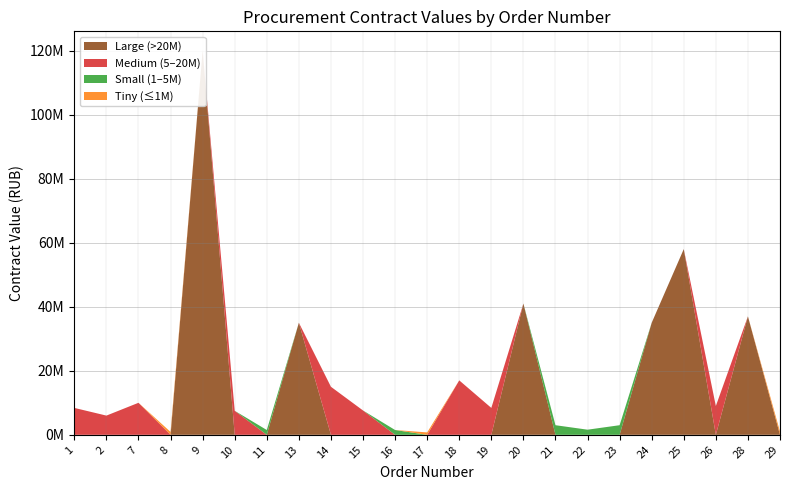

Reading left to right, transcribe all the data shown in this chart.

8400000	6000000	10000000	900000	120000000	7500000	1500000	35000000	15000000	7600000	1500000	750000	17000000	8400000	41000000	3000000	1600000	3000000	35000000	58000000	9000000	37000000	1000000